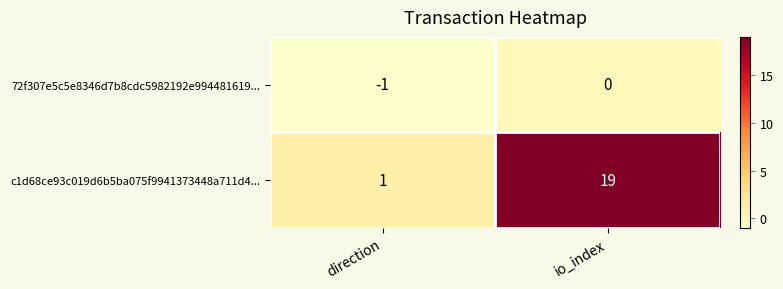

Between direction and io_index, which series saw the biggest shift?

c1d68ce93c019d6b5ba075f9941373448a711d4...